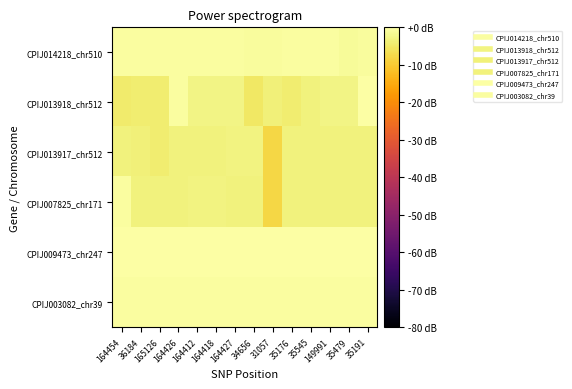

What is the maximum value shown in the chart?

-0.2